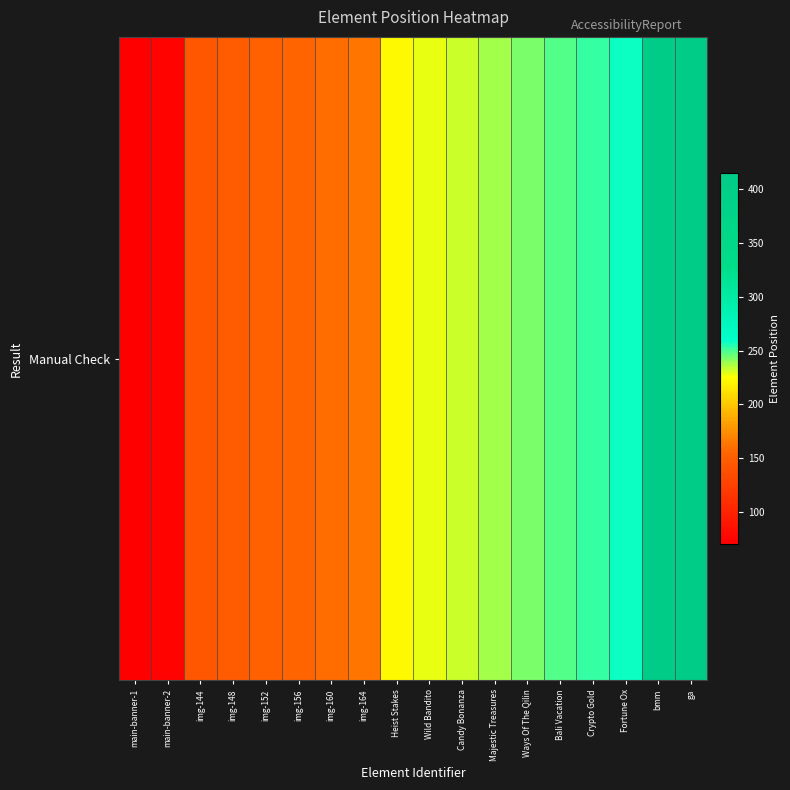

What is the minimum value shown in the chart?

70